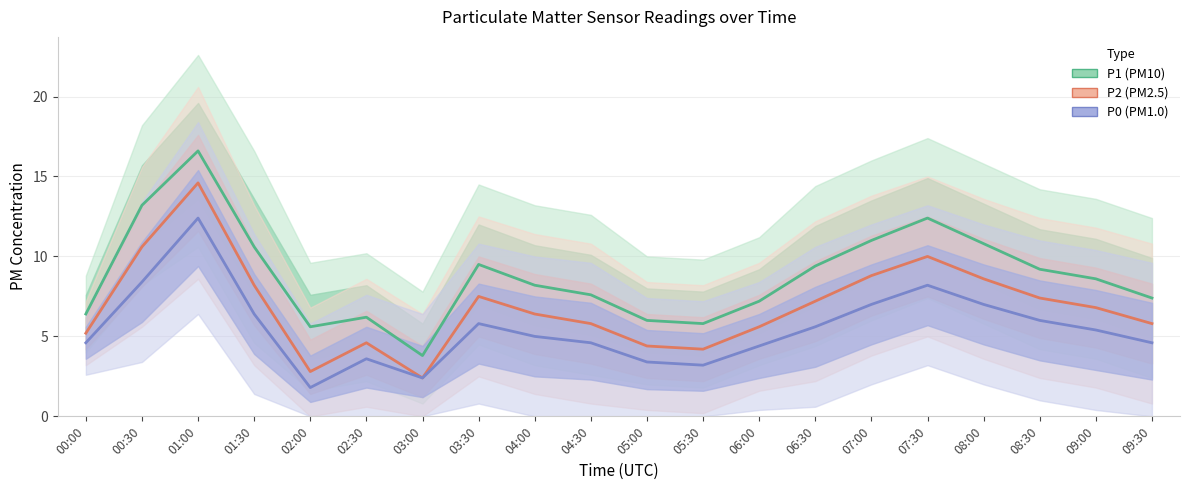

True or false: P1 and P2 cross at least once.

False